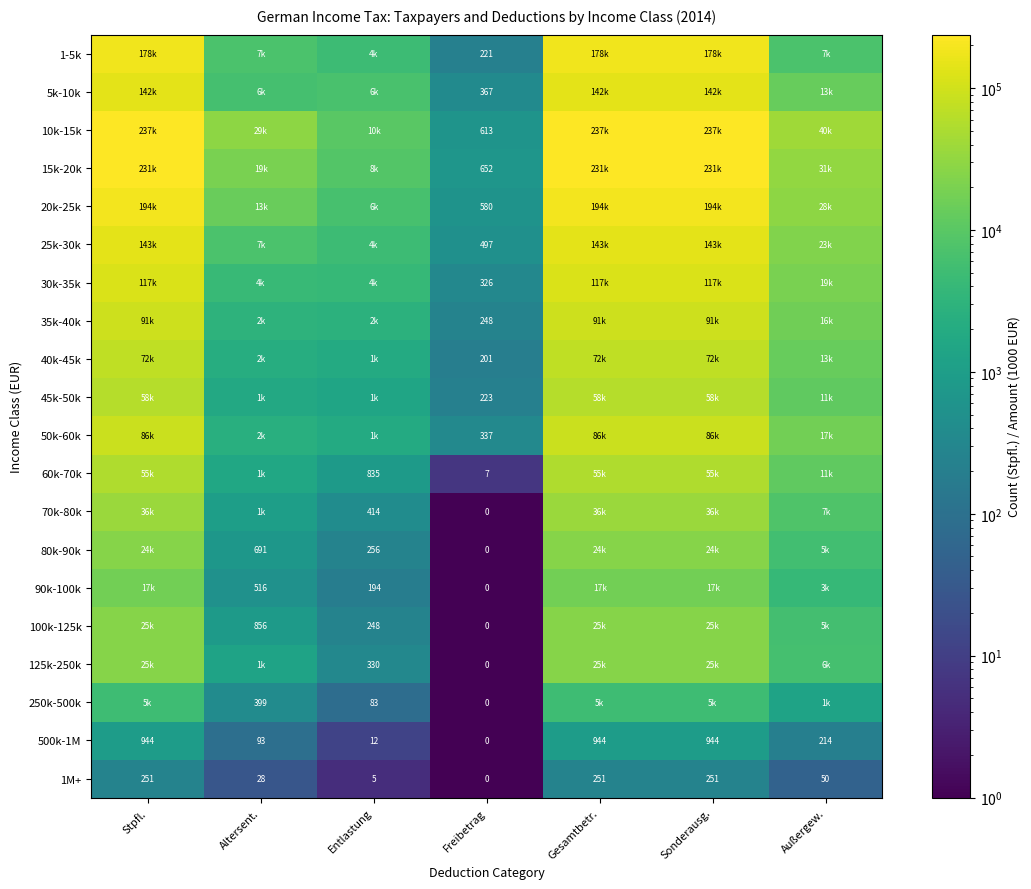

What is the total value across all series at Freibetrag?

4272